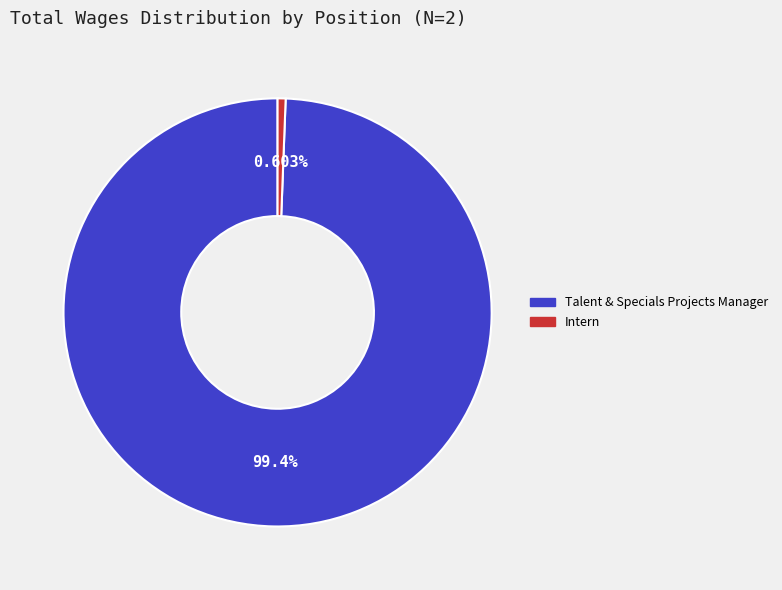

Combined, do Talent & Specials Projects Manager and Intern account for over 50%?

Yes